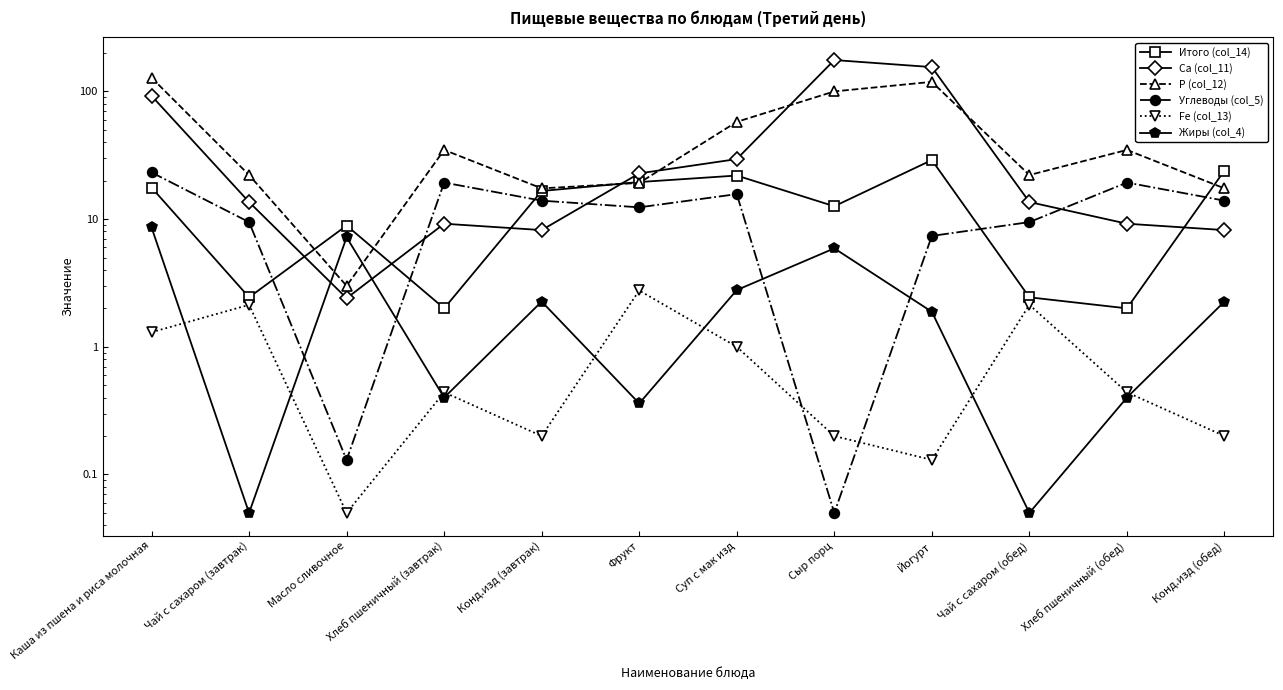

Where is Итого (col_14) nearest to the value 15?

Конд.изд (завтрак)